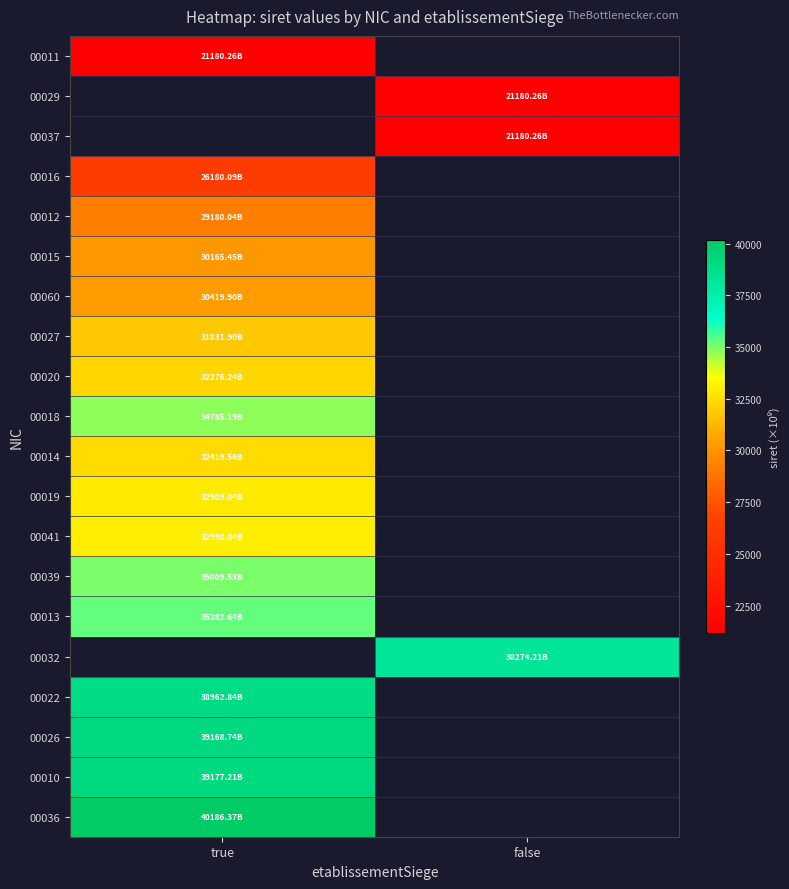

The value of 00020 at true is 9845.2. True or false?

False